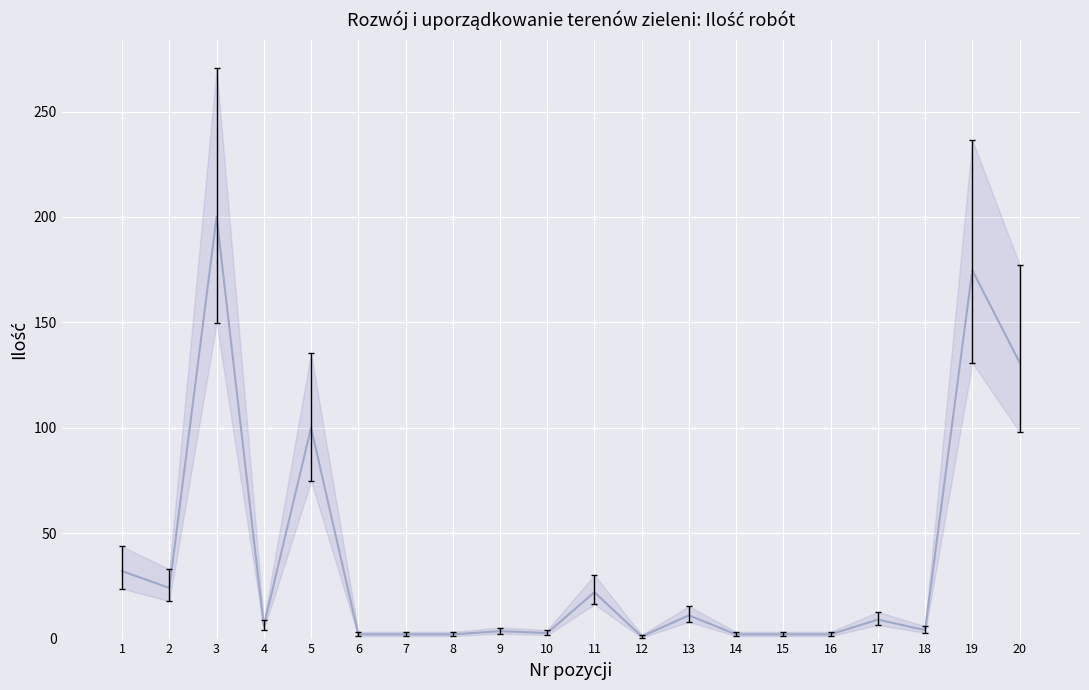

Is the value of Ilość (linia) at 4 greater than the value of Ilość at 11?

No